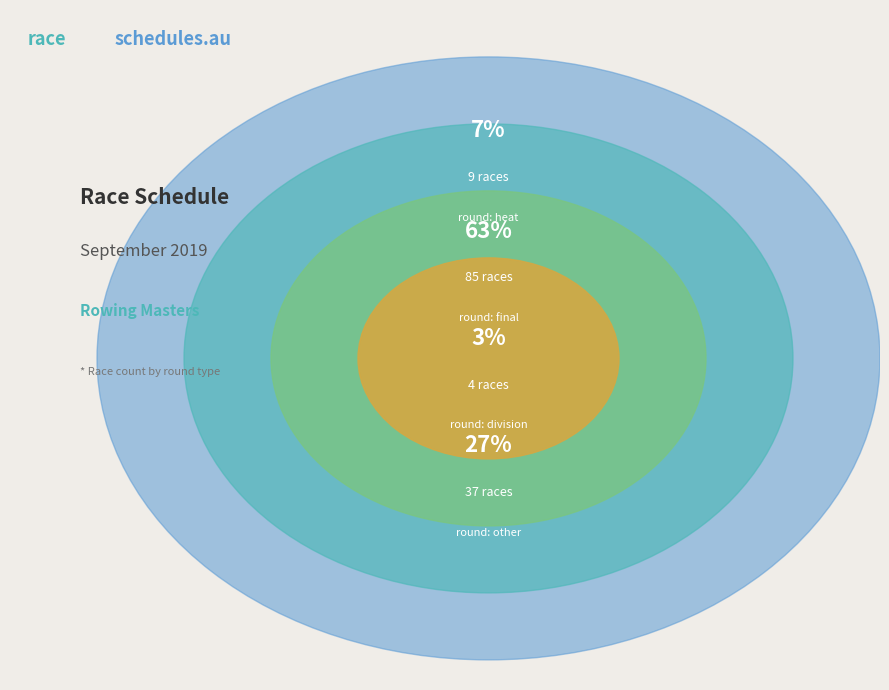

To the nearest percent, what is the average slice percentage?

25%